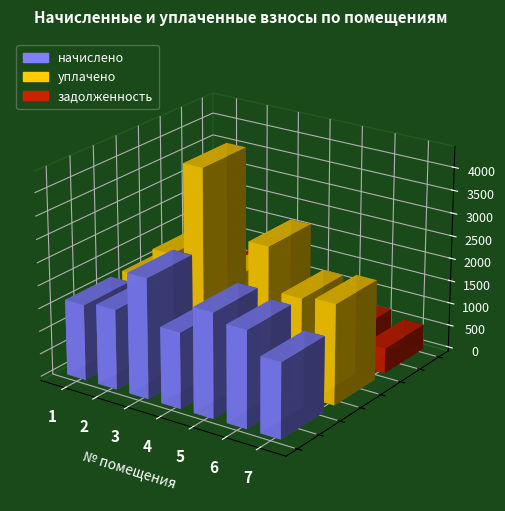

Rank the series at 2 from highest to lowest value.

уплачено, начислено, задолженность